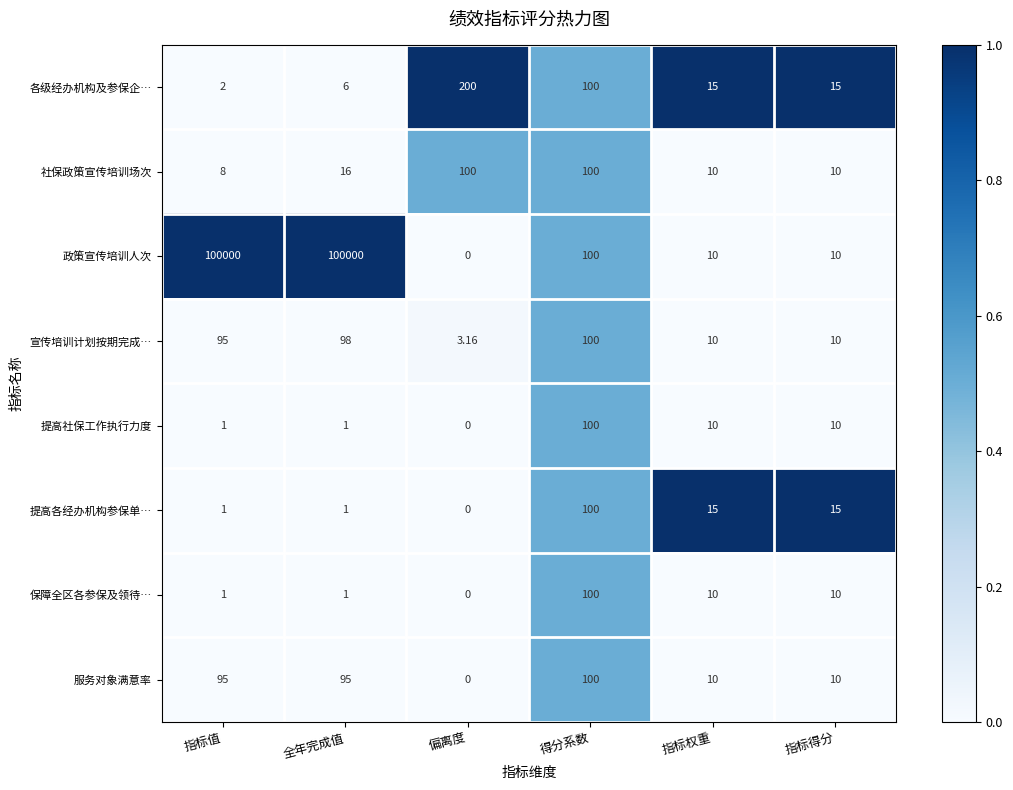

At which category is the sum across all series the highest?

全年完成值